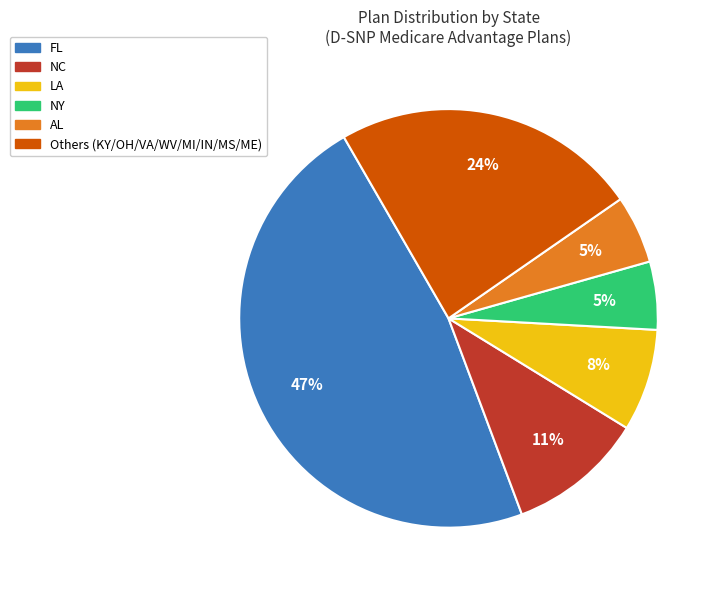

Is there a majority slice in this chart?

No